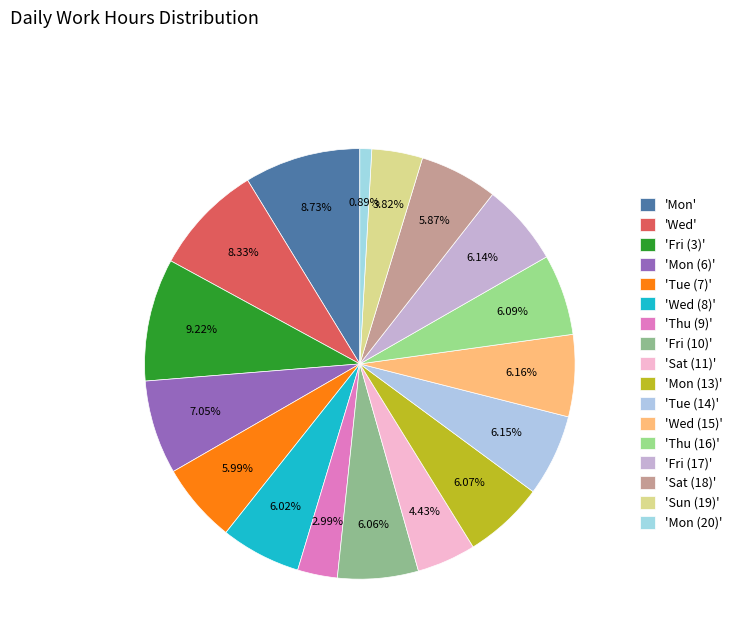

How many segments does this pie chart have?

17